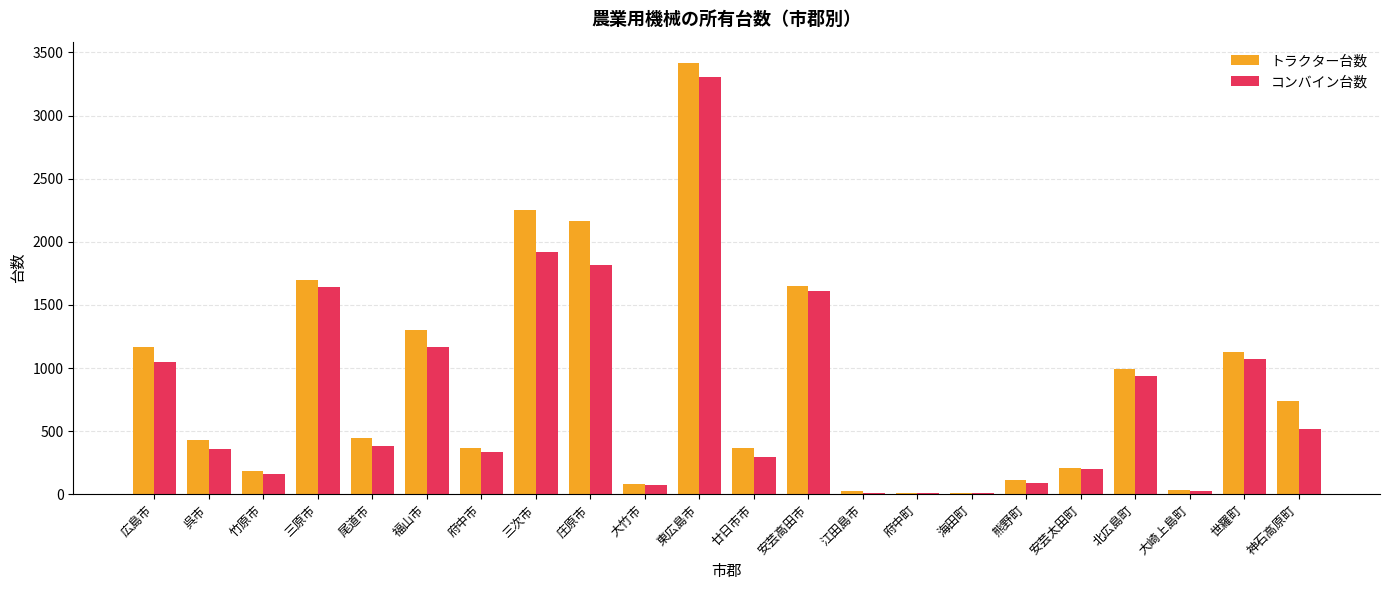

What is the sum of all コンバイン台数 values?

17015